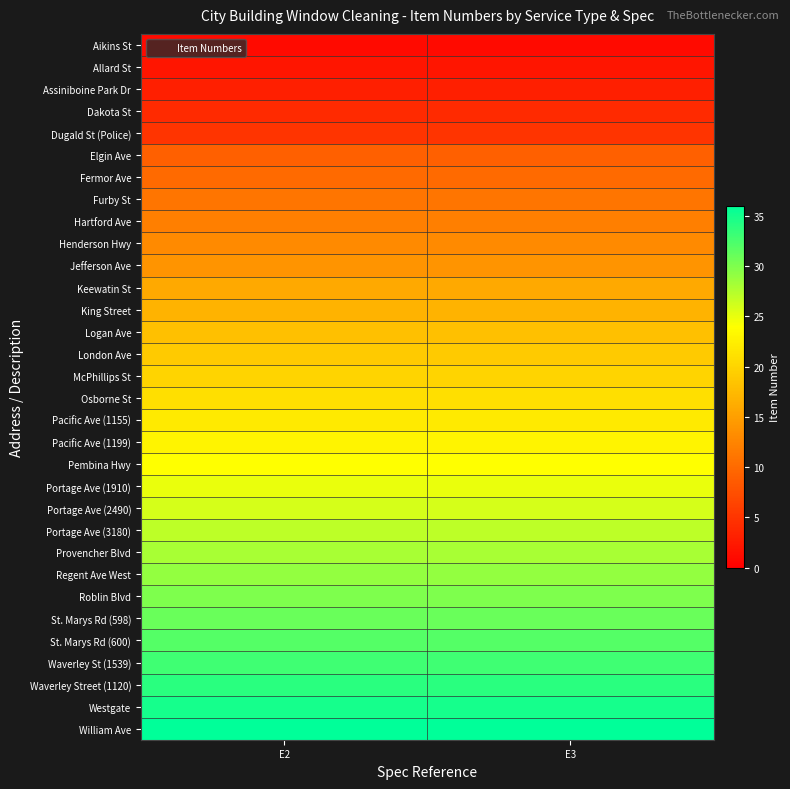

Reading left to right, what are all the values shown in this chart?

Aikins St: E2=1	E3=1
Allard St: E2=2	E3=2
Assiniboine Park Dr: E2=3	E3=3
Dakota St: E2=4	E3=4
Dugald St (Police): E2=5	E3=5
Elgin Ave: E2=9	E3=9
Fermor Ave: E2=10	E3=10
Furby St: E2=11	E3=11
Hartford Ave: E2=12	E3=12
Henderson Hwy: E2=13	E3=13
Jefferson Ave: E2=14	E3=14
Keewatin St: E2=16	E3=16
King Street: E2=17	E3=17
Logan Ave: E2=18	E3=18
London Ave: E2=19	E3=19
McPhillips St: E2=20	E3=20
Osborne St: E2=21	E3=21
Pacific Ave (1155): E2=22	E3=22
Pacific Ave (1199): E2=23	E3=23
Pembina Hwy: E2=24	E3=24
Portage Ave (1910): E2=25	E3=25
Portage Ave (2490): E2=26	E3=26
Portage Ave (3180): E2=27	E3=27
Provencher Blvd: E2=28	E3=28
Regent Ave West: E2=29	E3=29
Roblin Blvd: E2=30	E3=30
St. Marys Rd (598): E2=31	E3=31
St. Marys Rd (600): E2=32	E3=32
Waverley St (1539): E2=33	E3=33
Waverley Street (1120): E2=34	E3=34
Westgate: E2=35	E3=35
William Ave: E2=36	E3=36